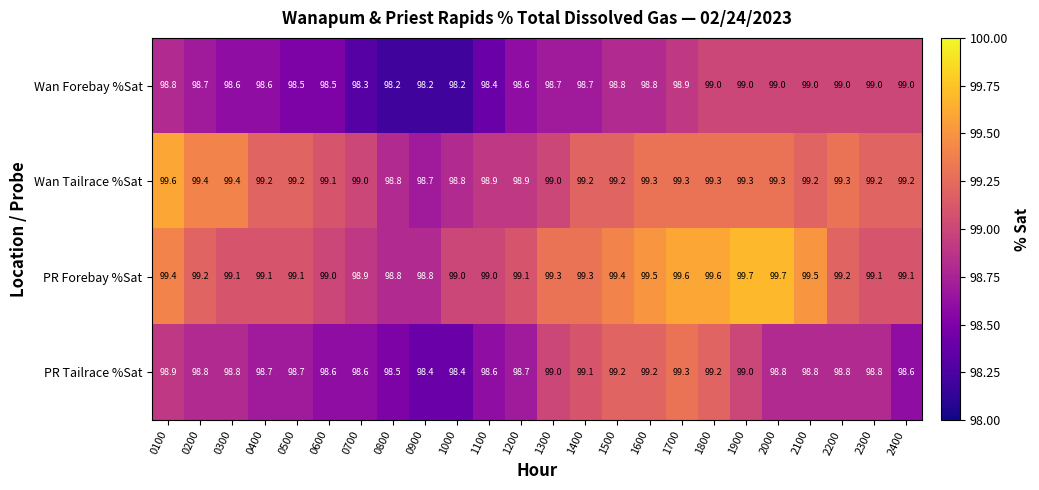

Rank the series by their maximum value, from highest to lowest.

PR Forebay %Sat, Wan Tailrace %Sat, PR Tailrace %Sat, Wan Forebay %Sat